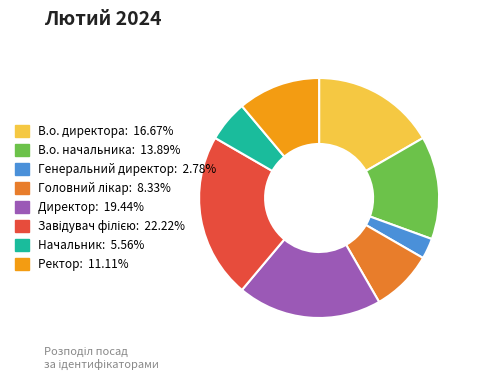

What is the smallest slice in the pie chart?

Генеральний директор